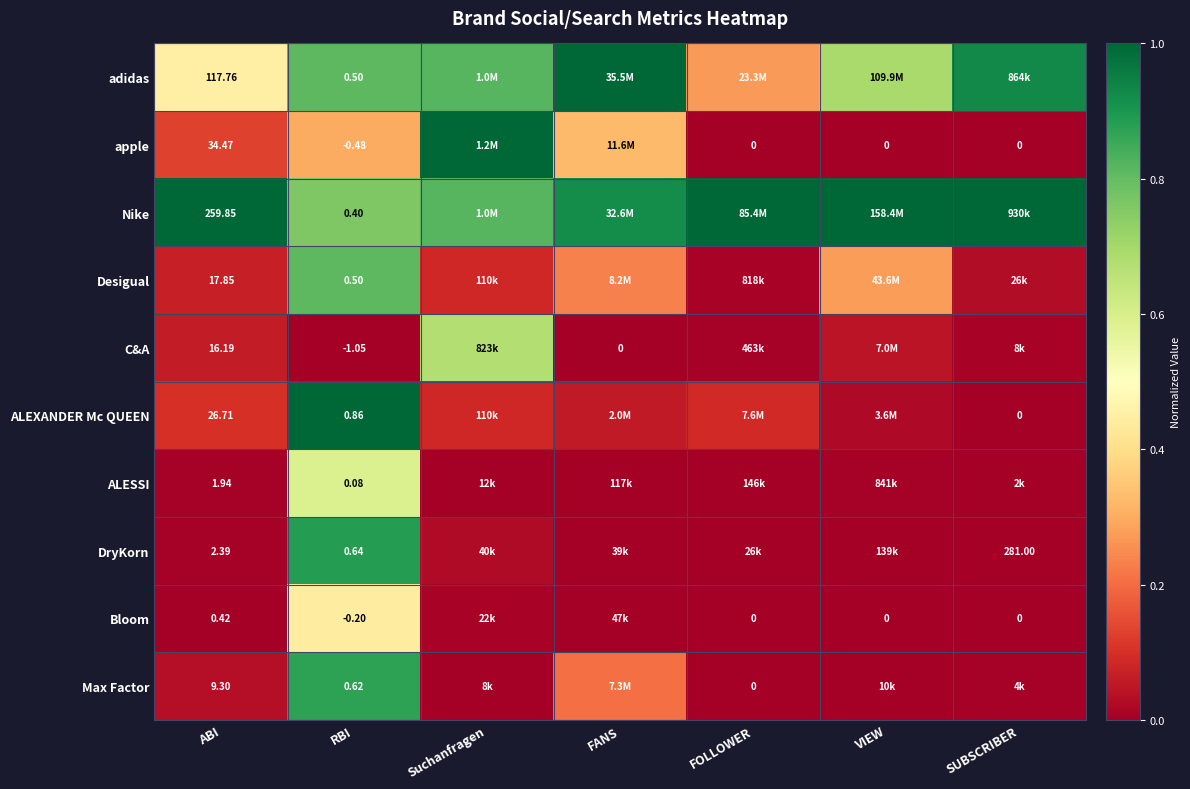

Is the value of ALEXANDER Mc QUEEN at RBI greater than the value of ALESSI at RBI?

Yes